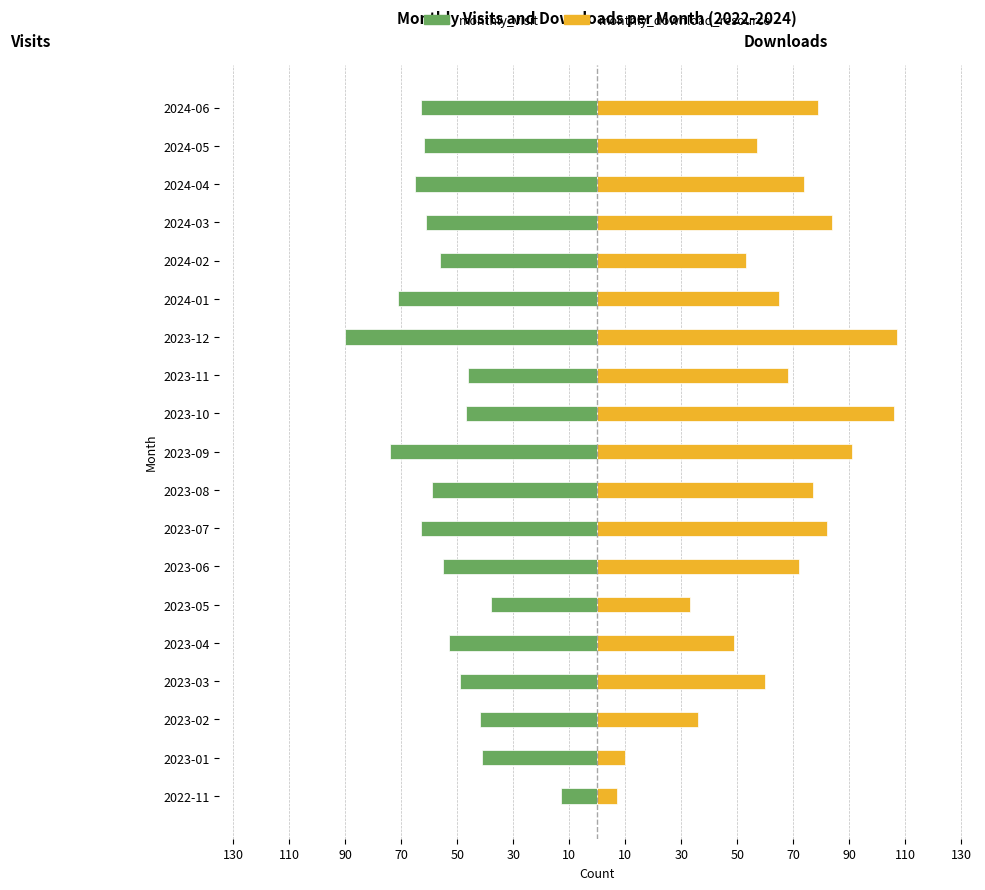

How many categories are shown in the chart?

19